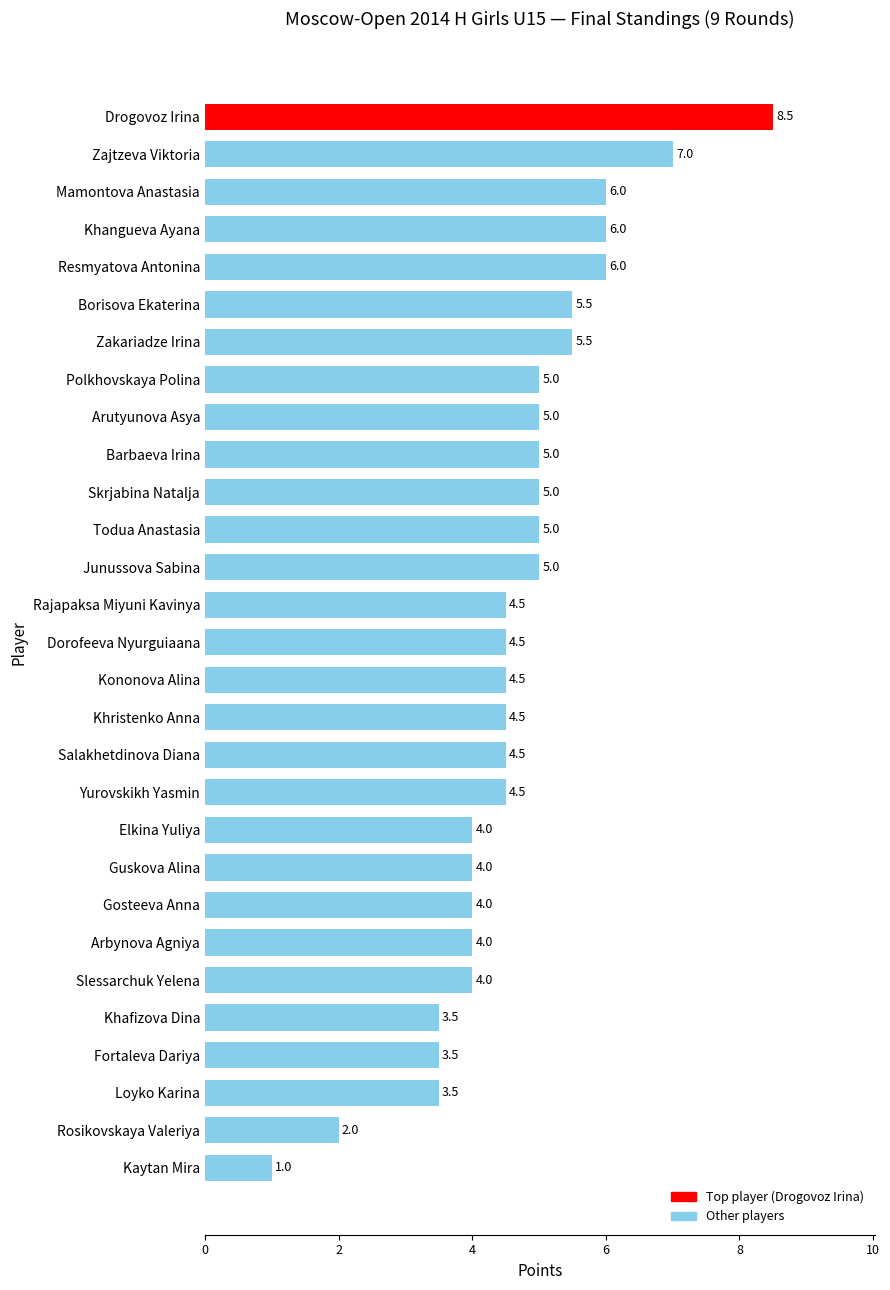

Which label corresponds to the smallest value in the chart?

Kaytan Mira